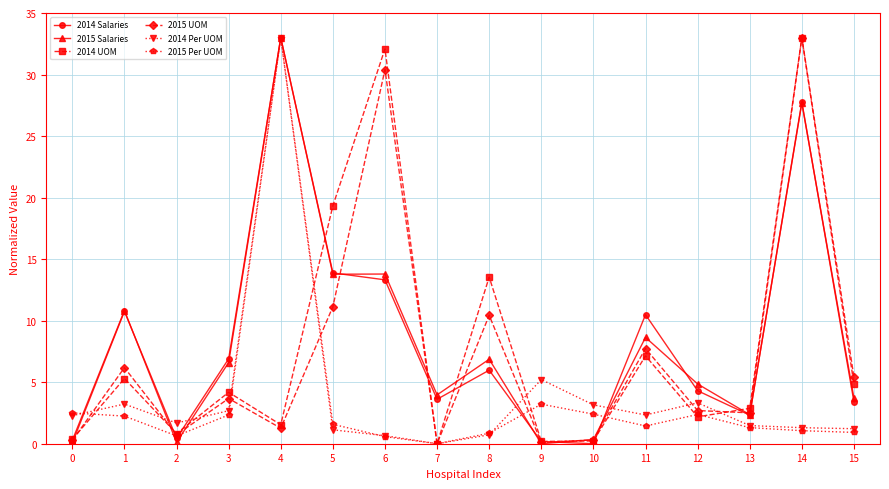

What is the maximum value for 2014 UOM?

33.0